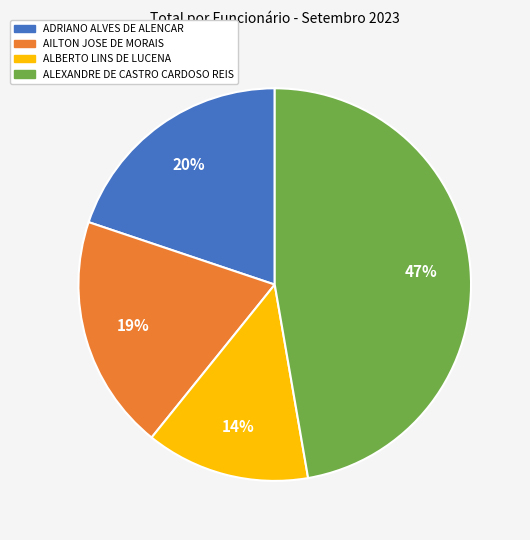

To the nearest percent, what is the average slice percentage?

25%